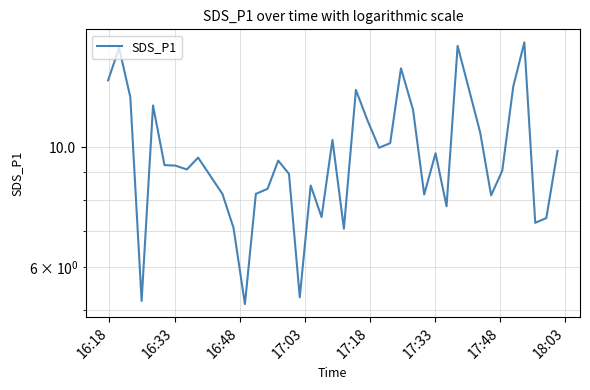

How many distinct data groups are displayed?

1